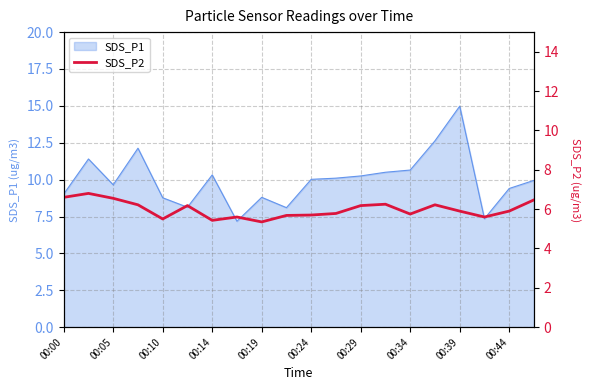

What is the maximum value for SDS_P1?

15.0